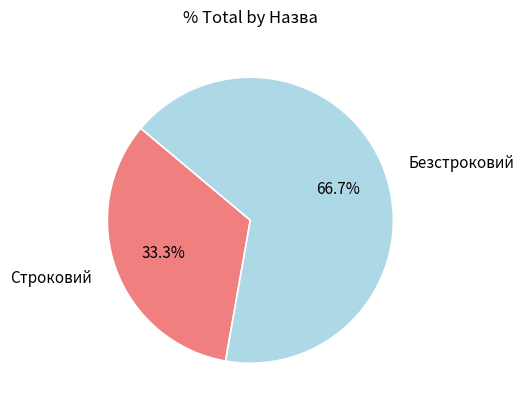

Approximately how many times larger is the value at Безстроковий compared to Строковий?

2.0